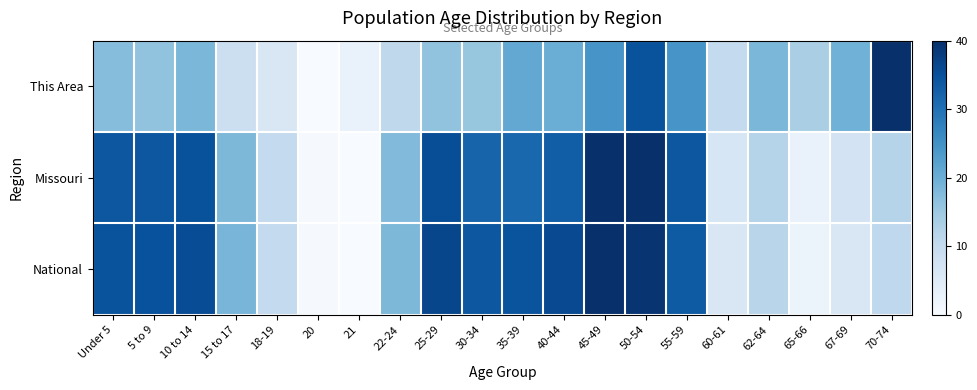

Which series has the largest total across all categories?

National